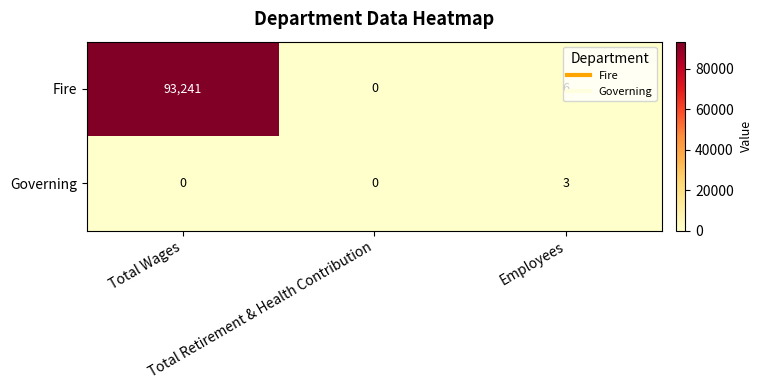

What is the average value of the Fire series?

31082